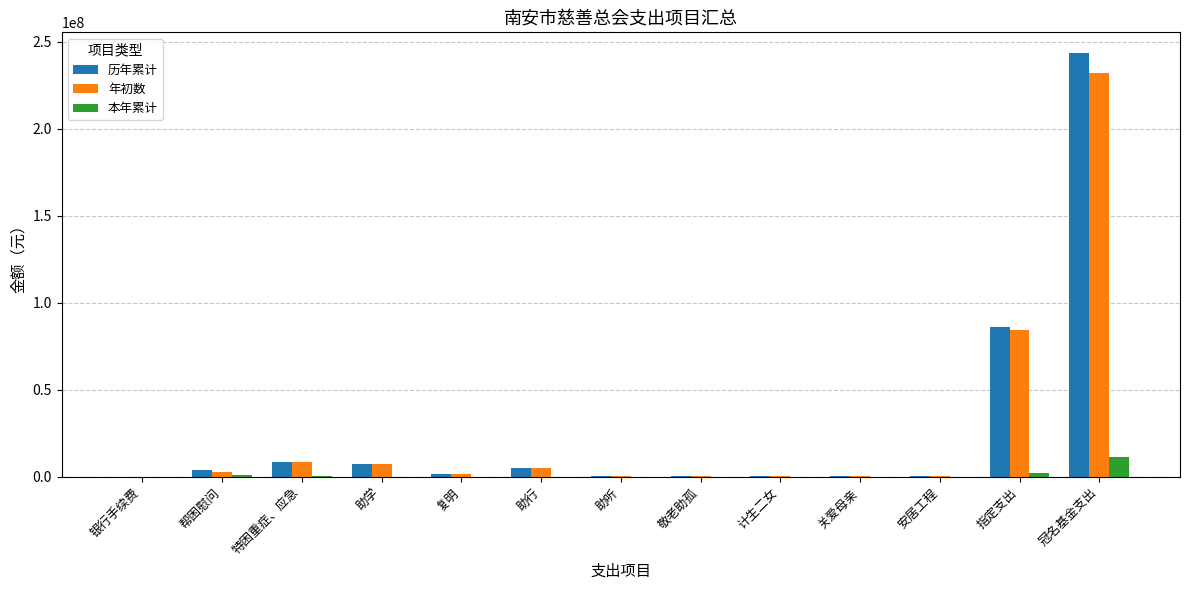

Is it true that 年初数 equals 231940611.5 at 冠名基金支出?

True